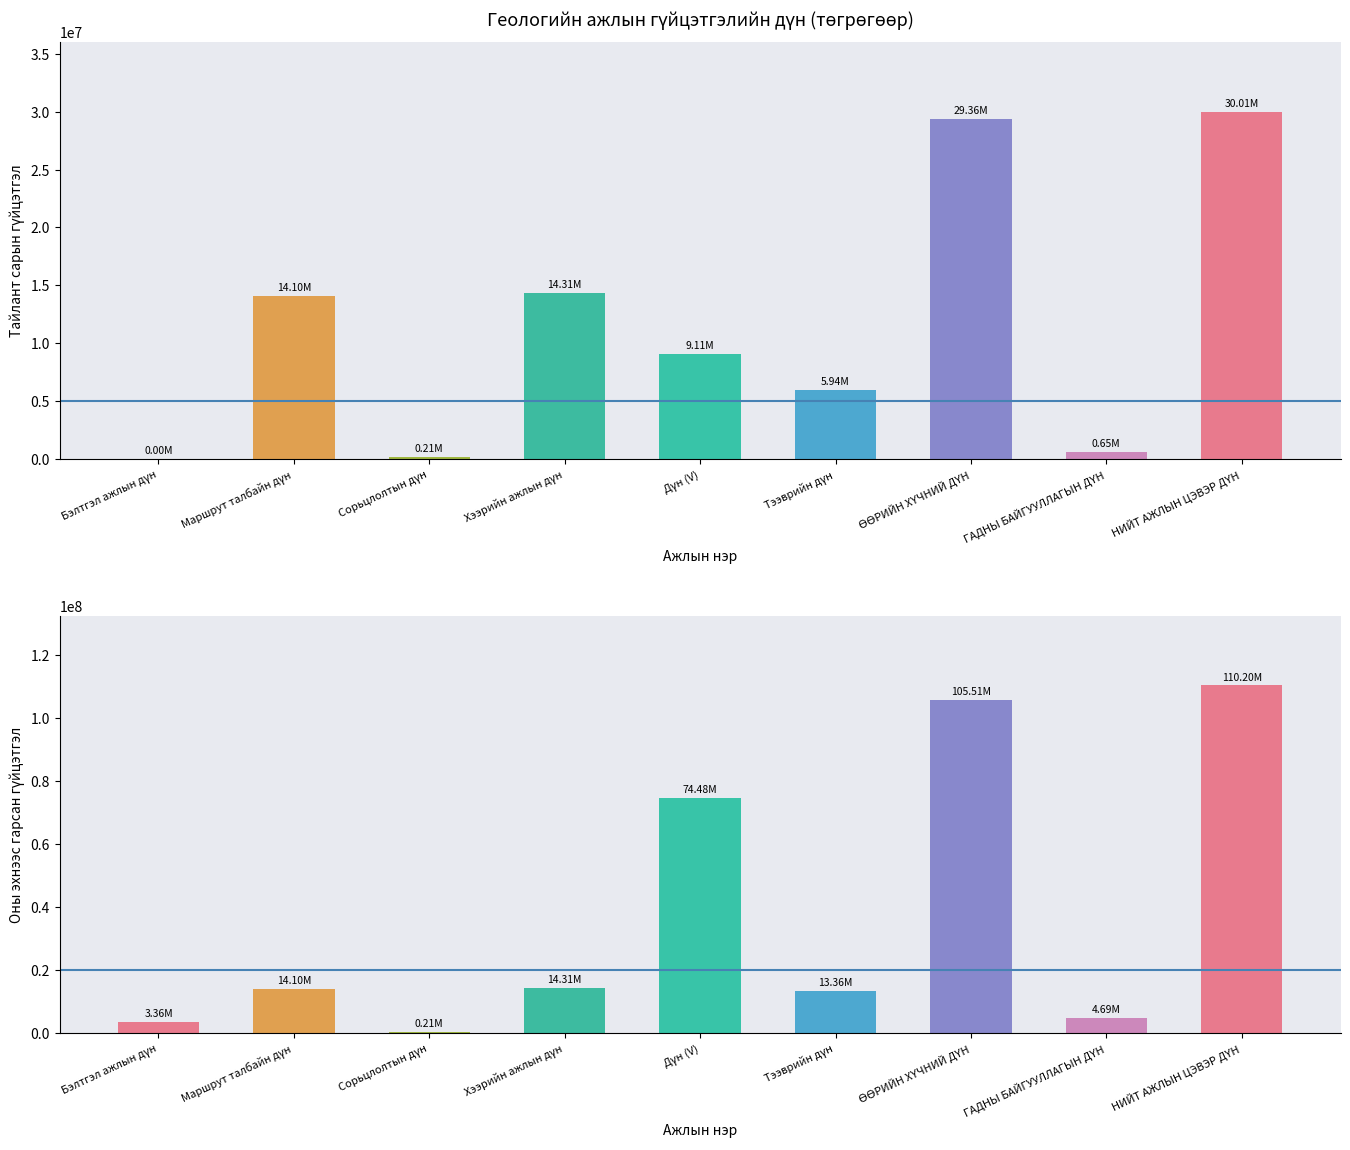

Reading right to left, what are all the values shown in this chart?

Тайлант сарын гүйцэтгэл: НИЙТ АЖЛЫН ЦЭВЭР ДҮН=30008290.0	ГАДНЫ БАЙГУУЛЛАГЫН ДҮН=650000.0	ӨӨРИЙН ХҮЧНИЙ ДҮН=29358290.0	Тээврийн дүн=5943000.0	Дүн (V)=9108000.0	Хээрийн ажлын дүн=14307290.0	Сорьцлолтын дүн=208200.0	Маршрут талбайн дүн=14099090.0	Бэлтгэл ажлын дүн=0.0
Оны эхнээс гарсан гүйцэтгэл: НИЙТ АЖЛЫН ЦЭВЭР ДҮН=110198075.9	ГАДНЫ БАЙГУУЛЛАГЫН ДҮН=4690536.0	ӨӨРИЙН ХҮЧНИЙ ДҮН=105507539.9	Тээврийн дүн=13361000.0	Дүн (V)=74479250.0	Хээрийн ажлын дүн=14307289.9	Сорьцлолтын дүн=208200.0	Маршрут талбайн дүн=14099089.9	Бэлтгэл ажлын дүн=3360000.0